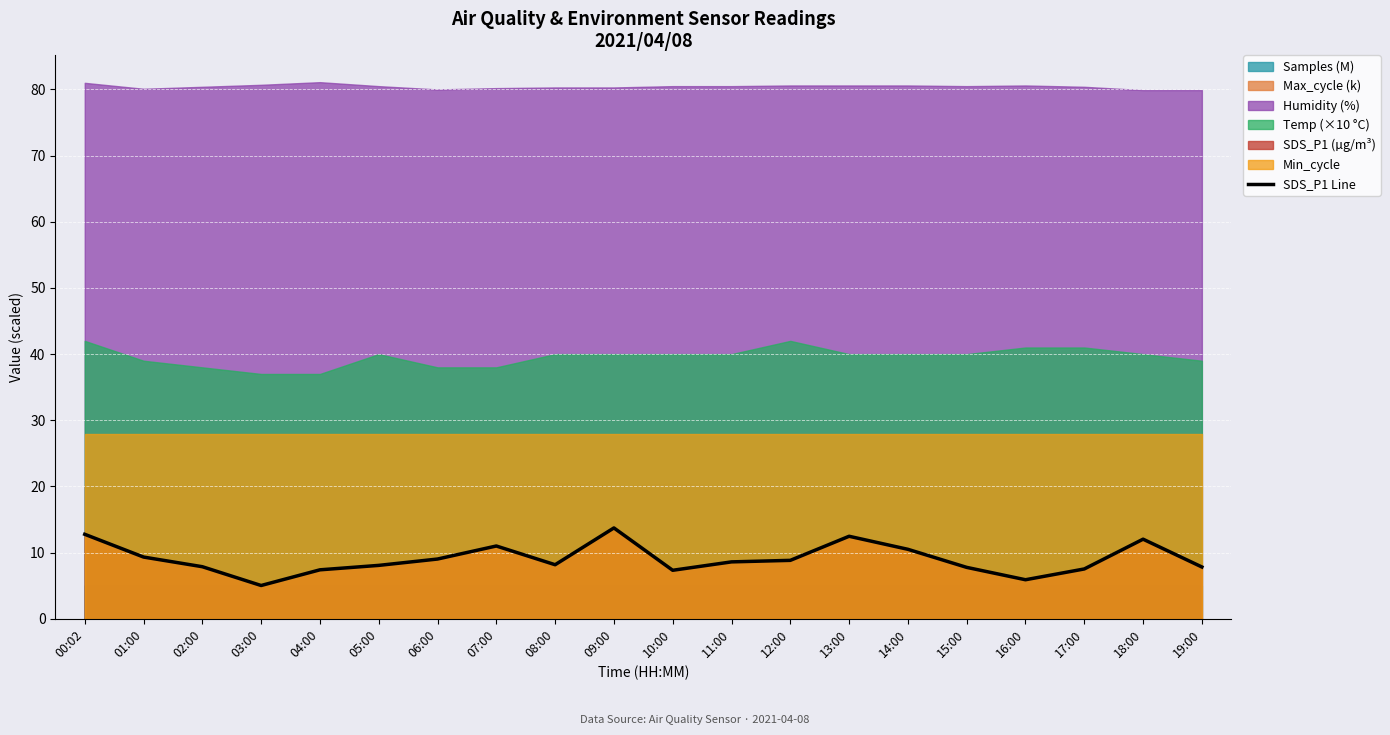

Which has a higher value, 00:02 or 09:00?

09:00